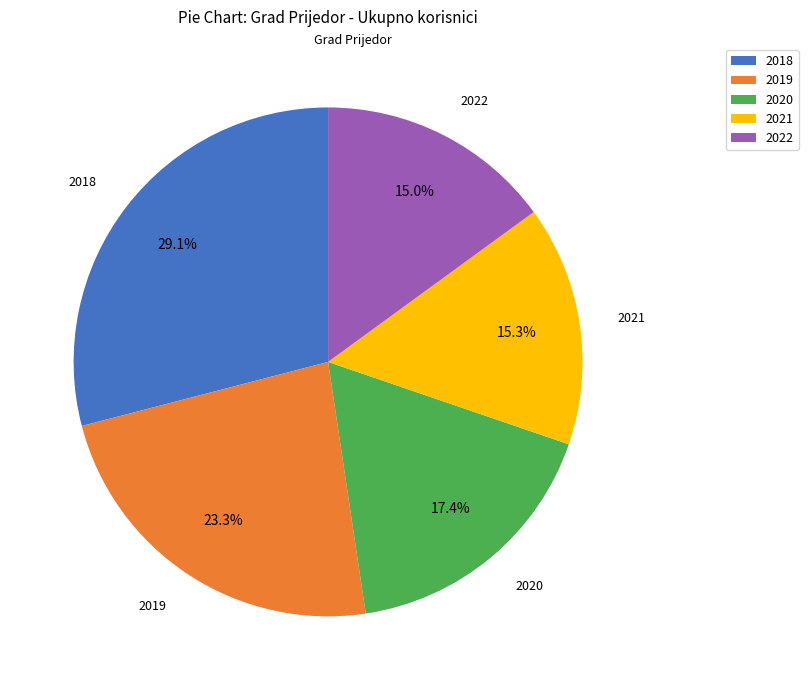

Between 2020 and 2021, which is larger?

2020